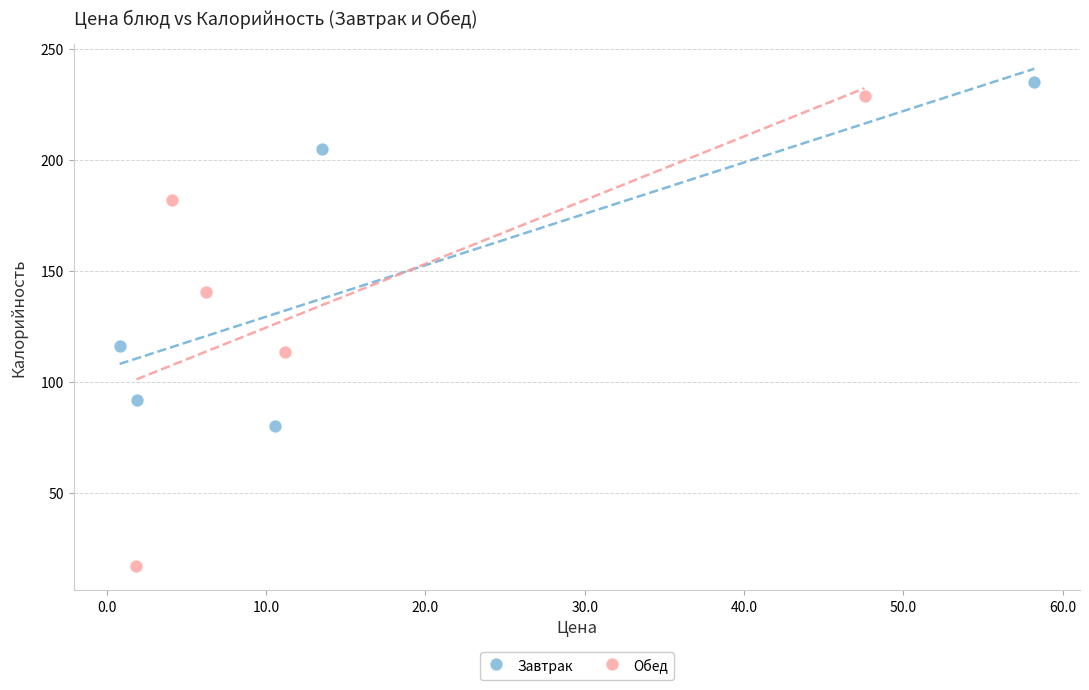

Which series has the widest spread of Y values?

Обед